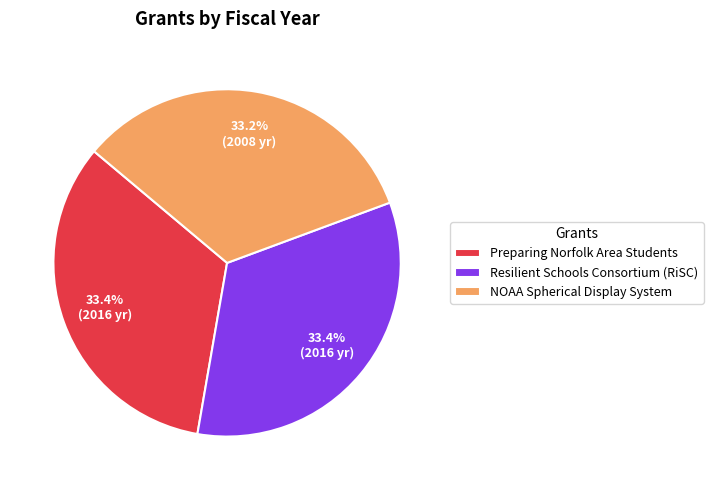

True or false: Resilient Schools Consortium (RiSC) accounts for 21% of the total.

False